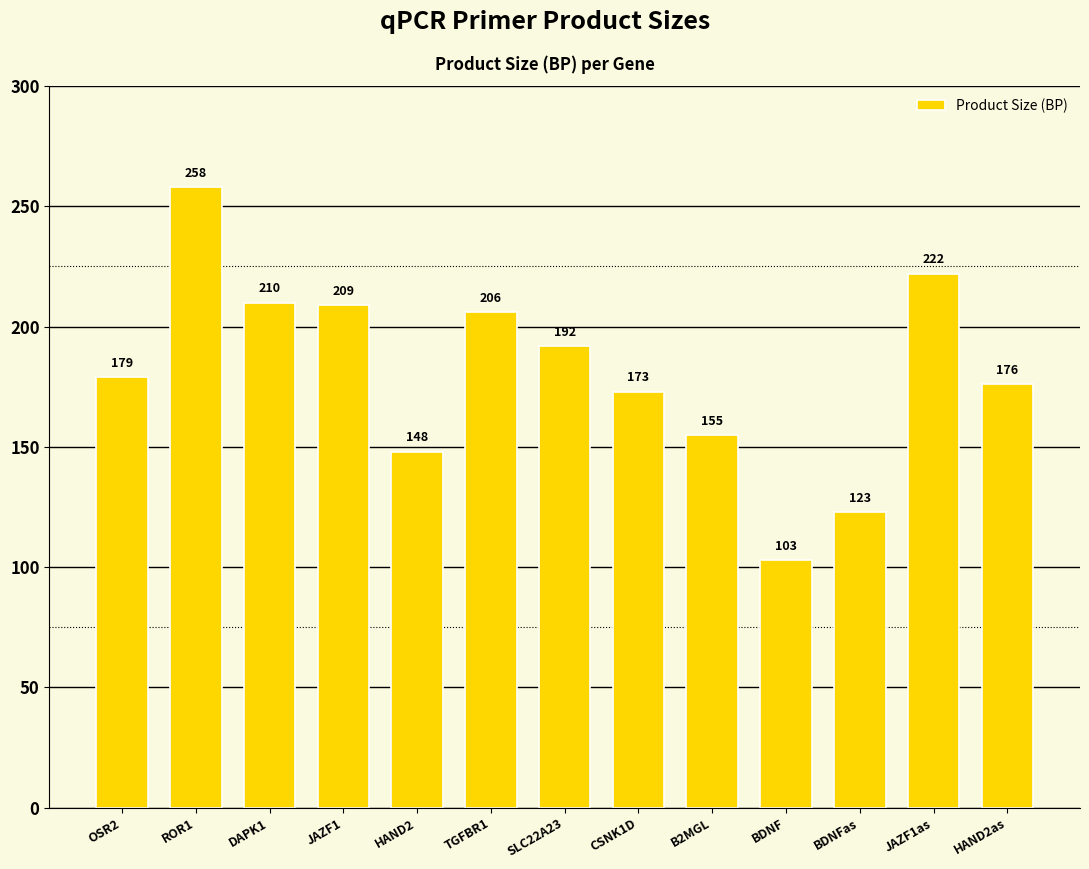

List the labels in order of value, largest first.

ROR1, JAZF1as, DAPK1, JAZF1, TGFBR1, SLC22A23, OSR2, HAND2as, CSNK1D, B2MGL, HAND2, BDNFas, BDNF